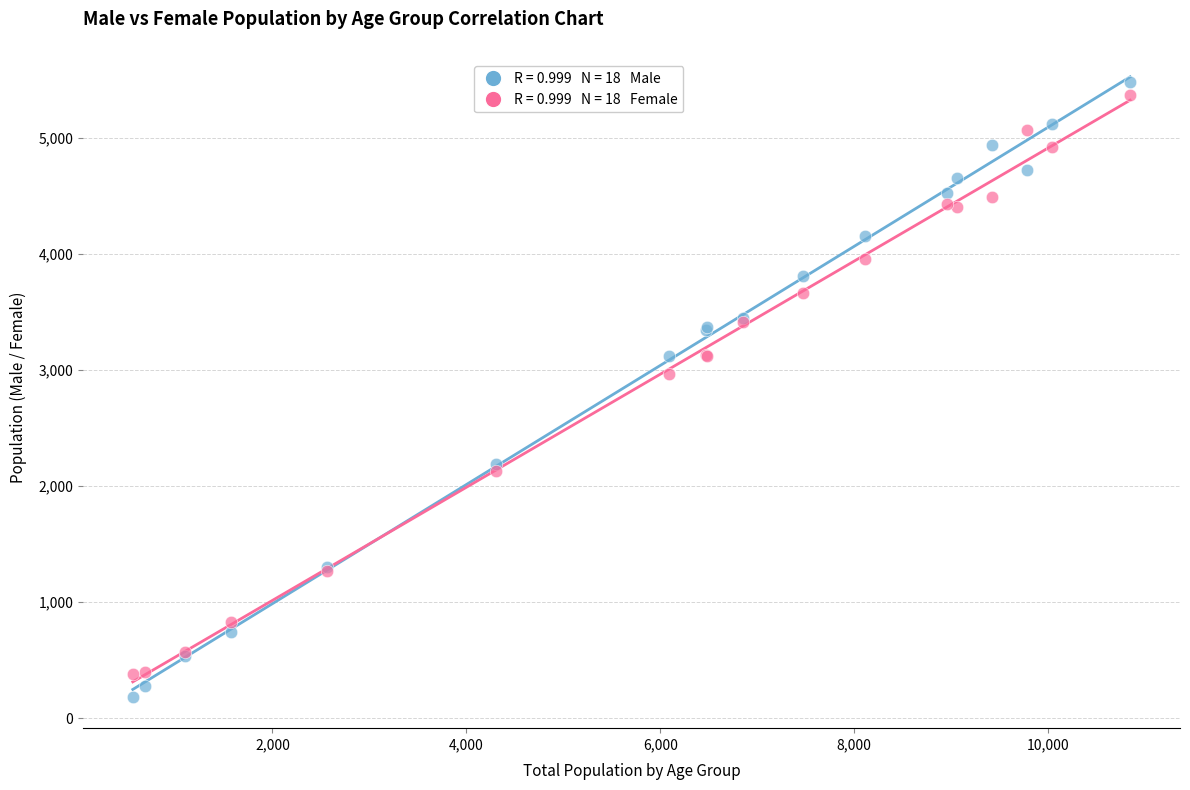

Across all series, what Y value is closest to 2830?

2965